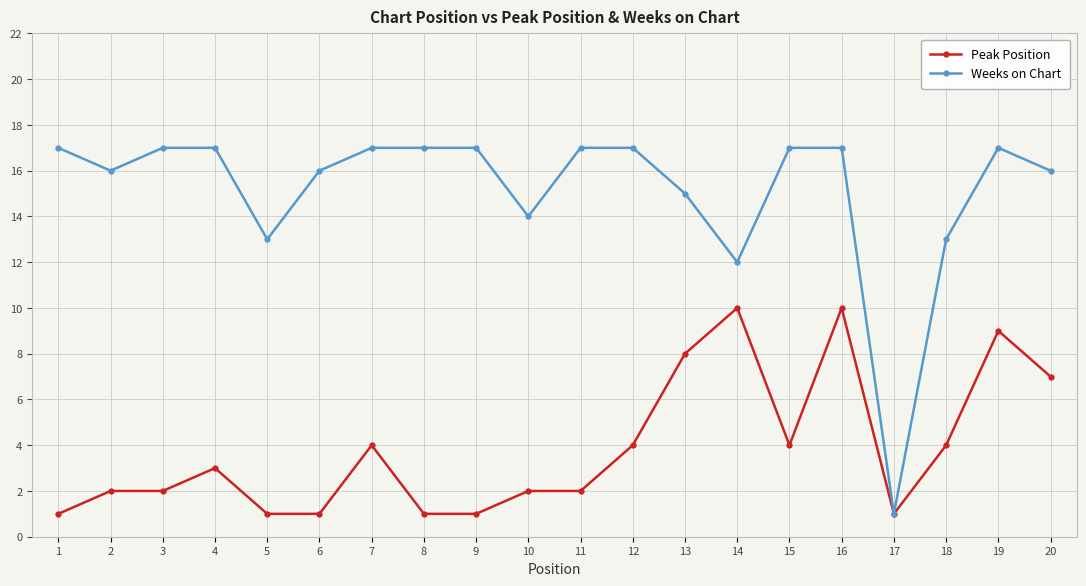

How many data points in Peak Position are less than 3?

10